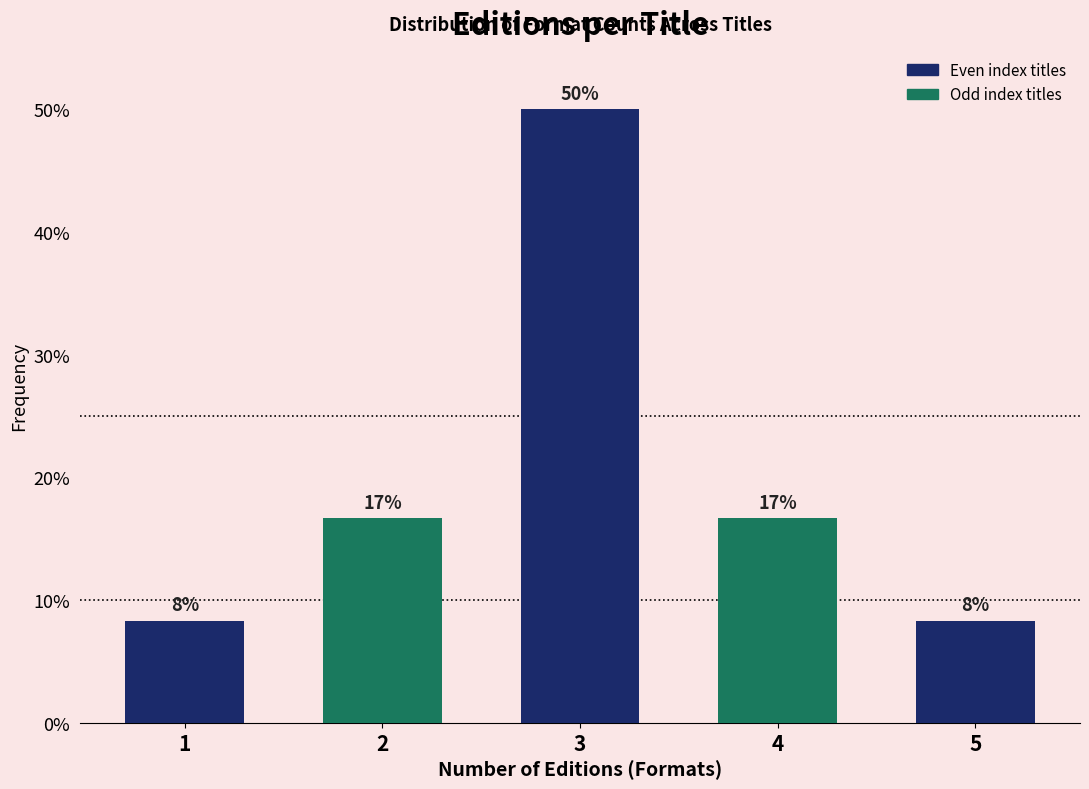

Are the bars horizontal?

No